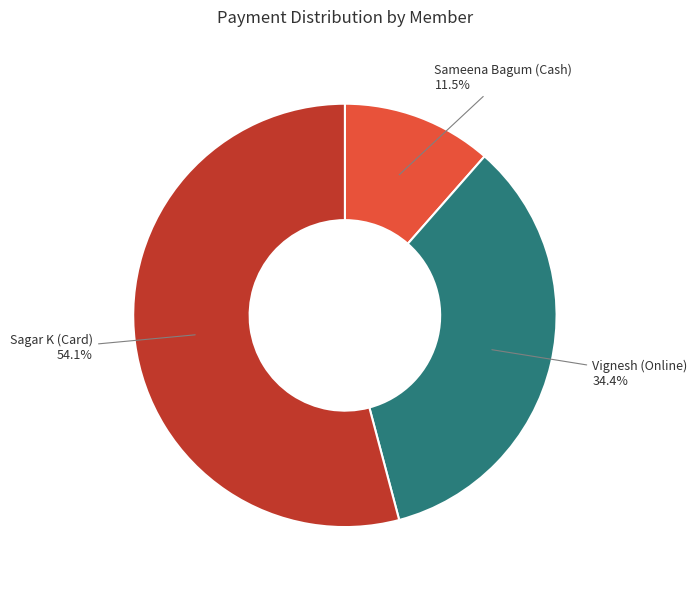

How many slices are in this pie chart?

3